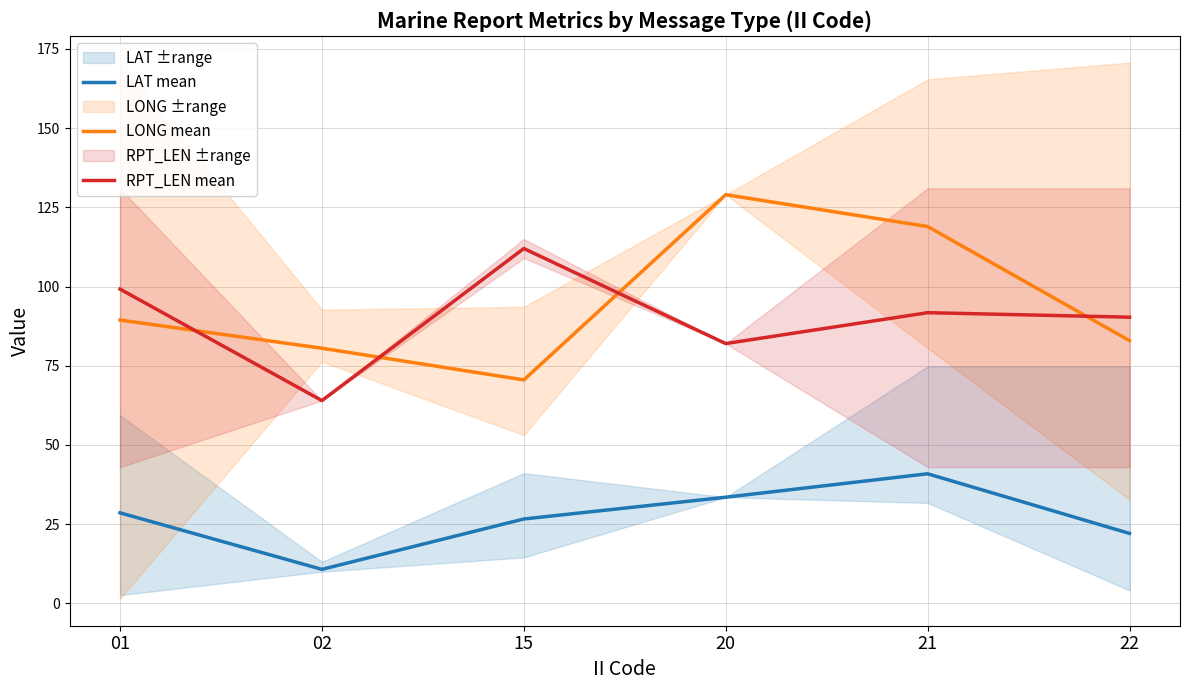

How many categories are shown in the chart?

6